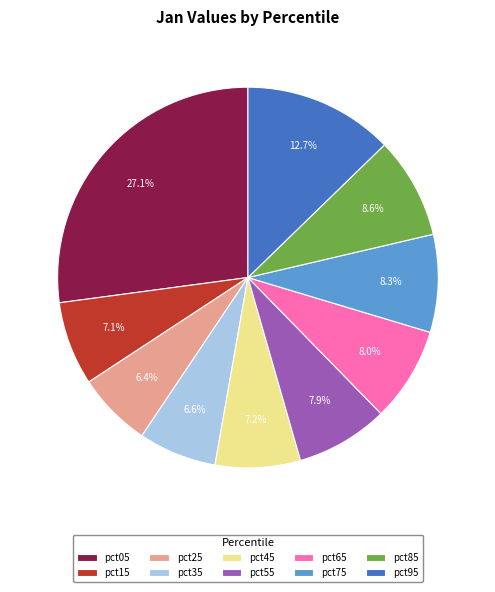

How much of the chart is everything except pct55?

92.1%